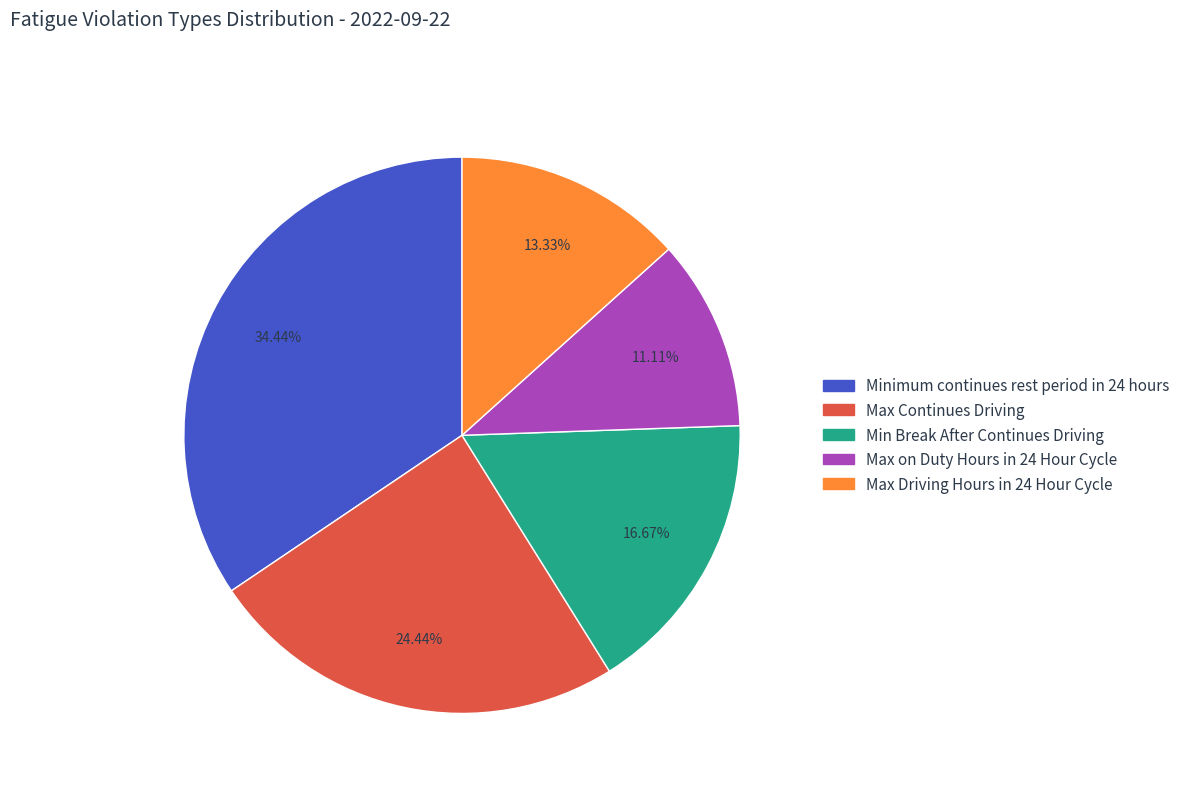

Combined, do Max Continues Driving and Min Break After Continues Driving account for over 50%?

No